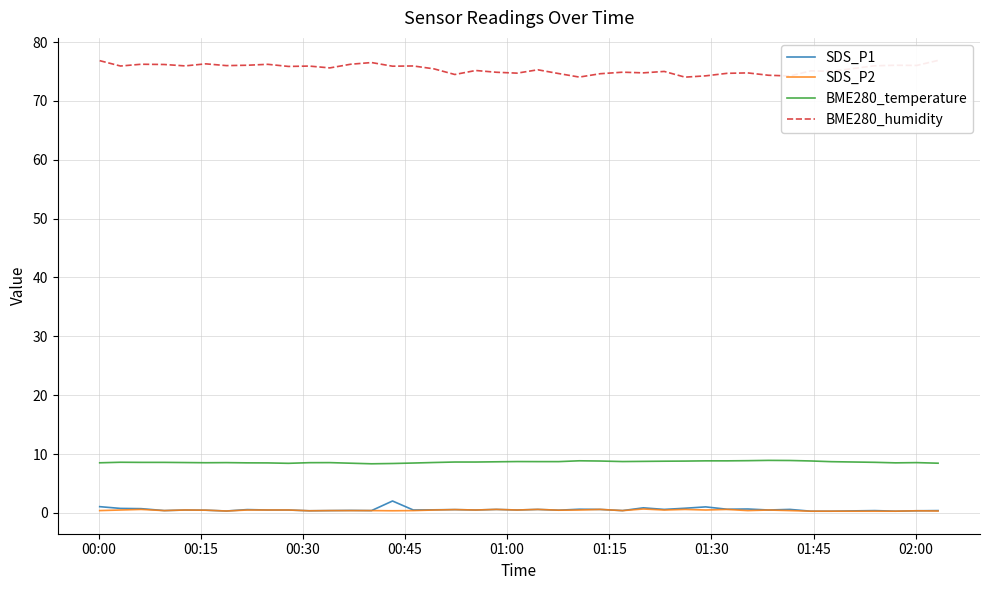

List the series in order of their peak value, lowest first.

SDS_P2, SDS_P1, BME280_temperature, BME280_humidity